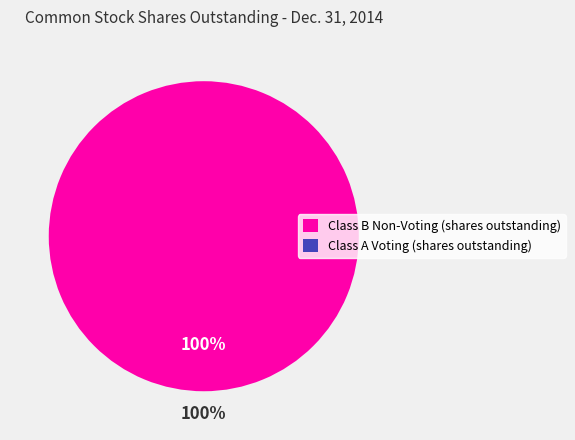

True or false: Class B Non-Voting (shares outstanding) accounts for 93% of the total.

False